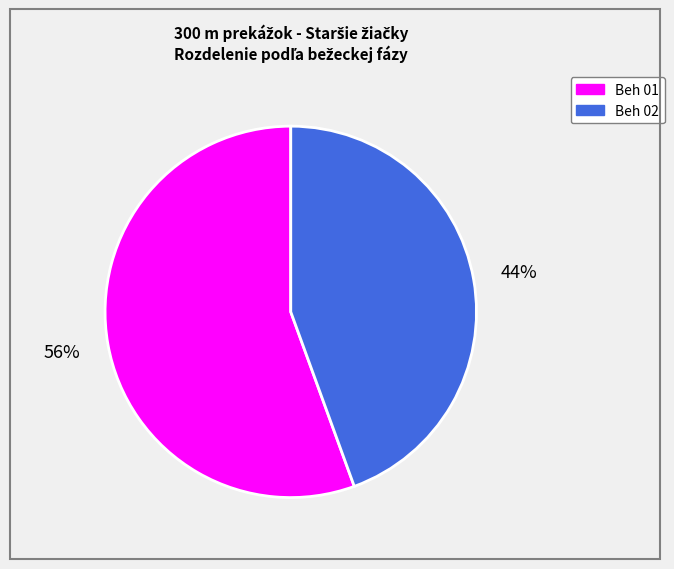

What is the ratio of the value at Beh 01 to the value at Beh 02?

1.3